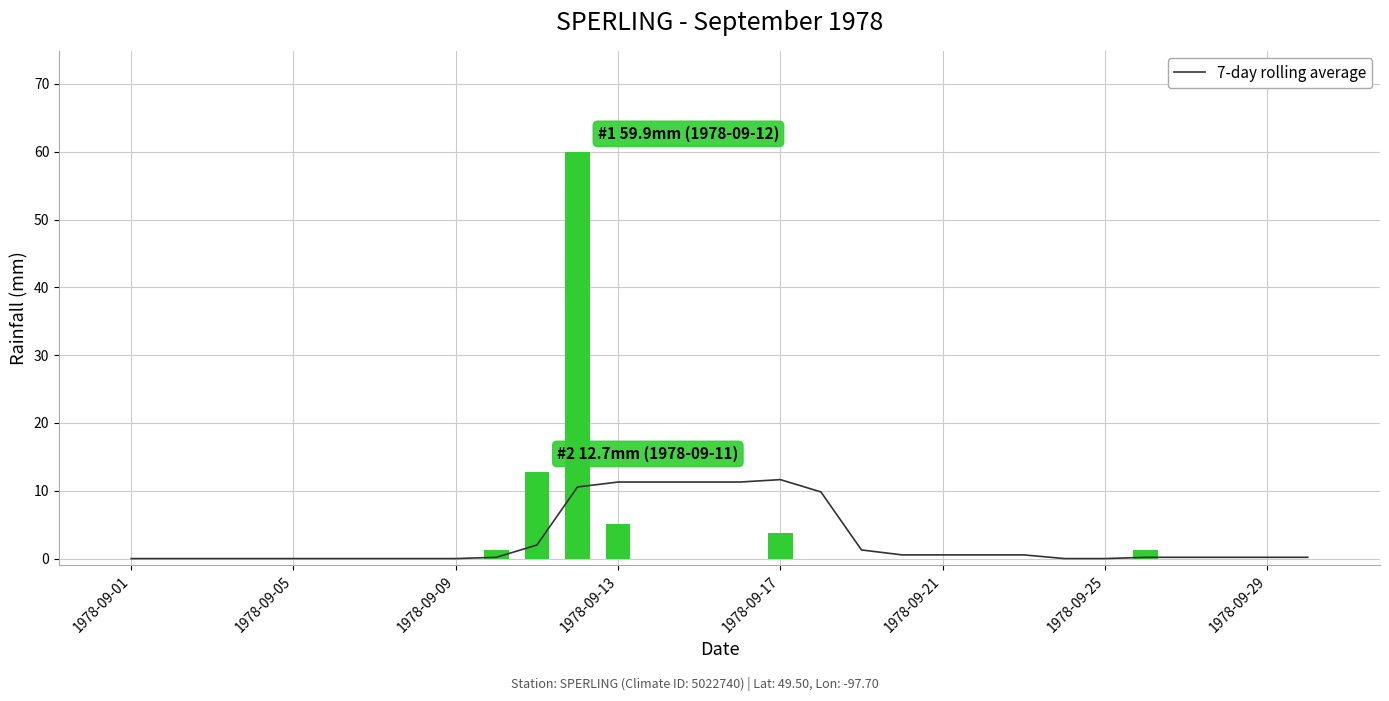

Reading left to right, list all the values displayed in this chart.

7-day rolling average: 0.0	0.0	0.0	0.0	0.0	0.0	0.0	0.0	0.0	0.2	2.0	10.6	11.3	11.3	11.3	11.3	11.6	9.8	1.3	0.5	0.5	0.5	0.5	0.0	0.0	0.2	0.2	0.2	0.2	0.2
Total Rain (mm): 0.0	0.0	0.0	0.0	0.0	0.0	0.0	0.0	0.0	1.3	12.7	59.9	5.1	0.0	0.0	0.0	3.8	0.0	0.0	0.0	0.0	0.0	0.0	0.0	0.0	1.3	0.0	0.0	0.0	0.0